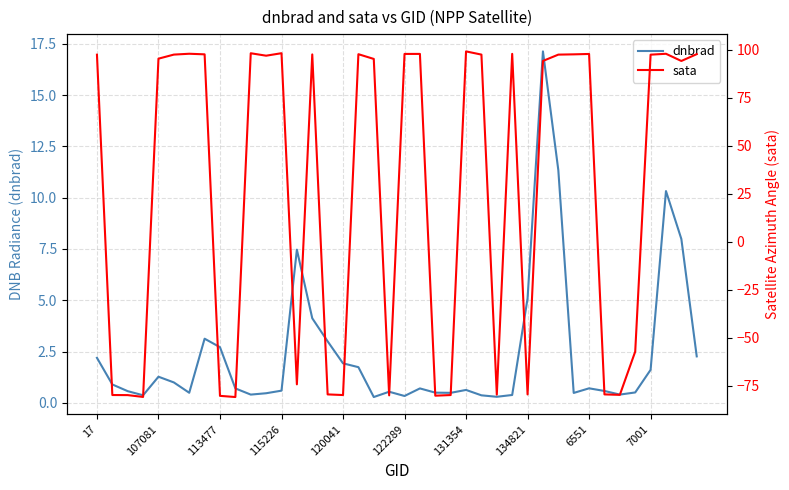

What is the difference between the highest and lowest values at 18?

95.0